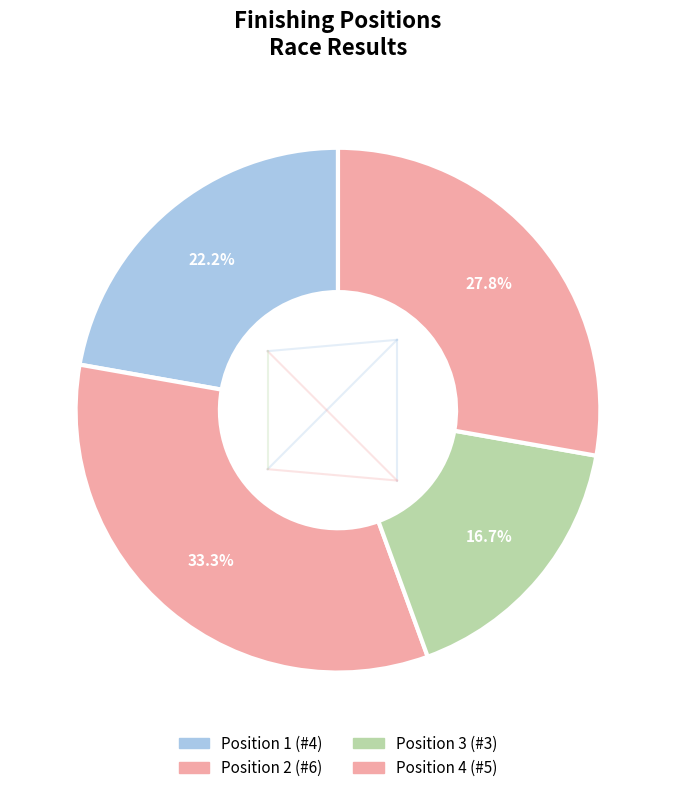

How many segments does this pie chart have?

4